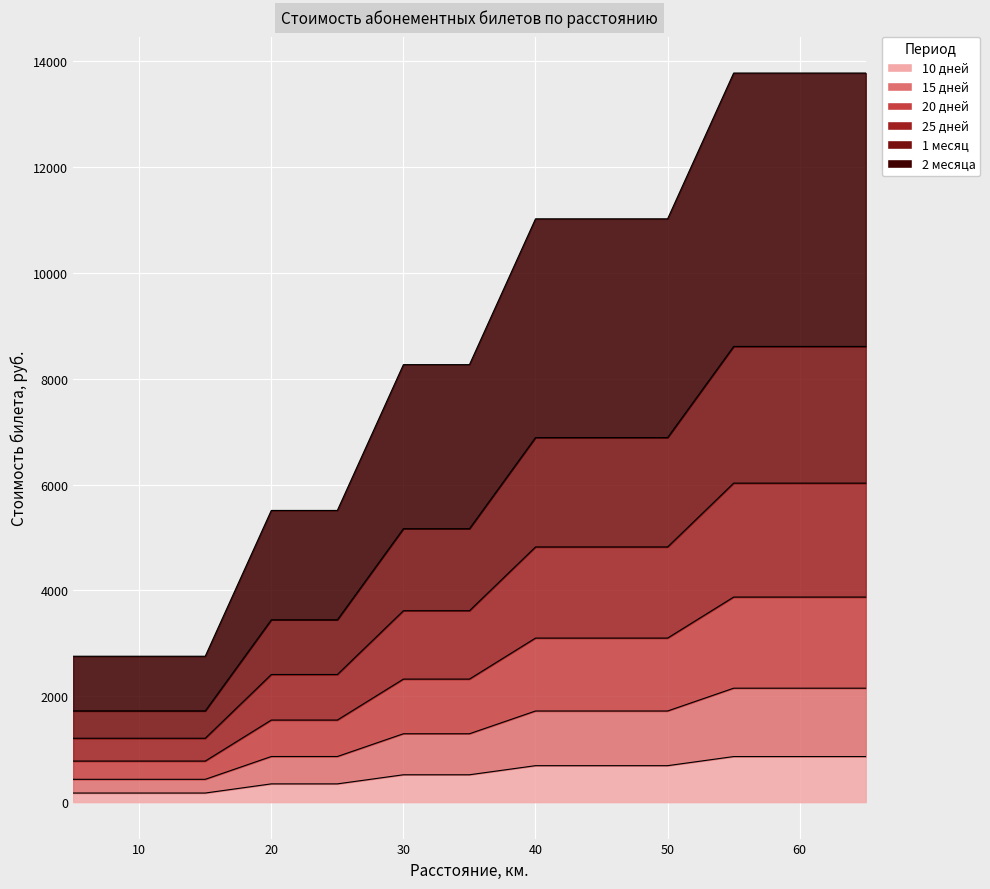

What is the difference between the highest and lowest values at 45?

10333